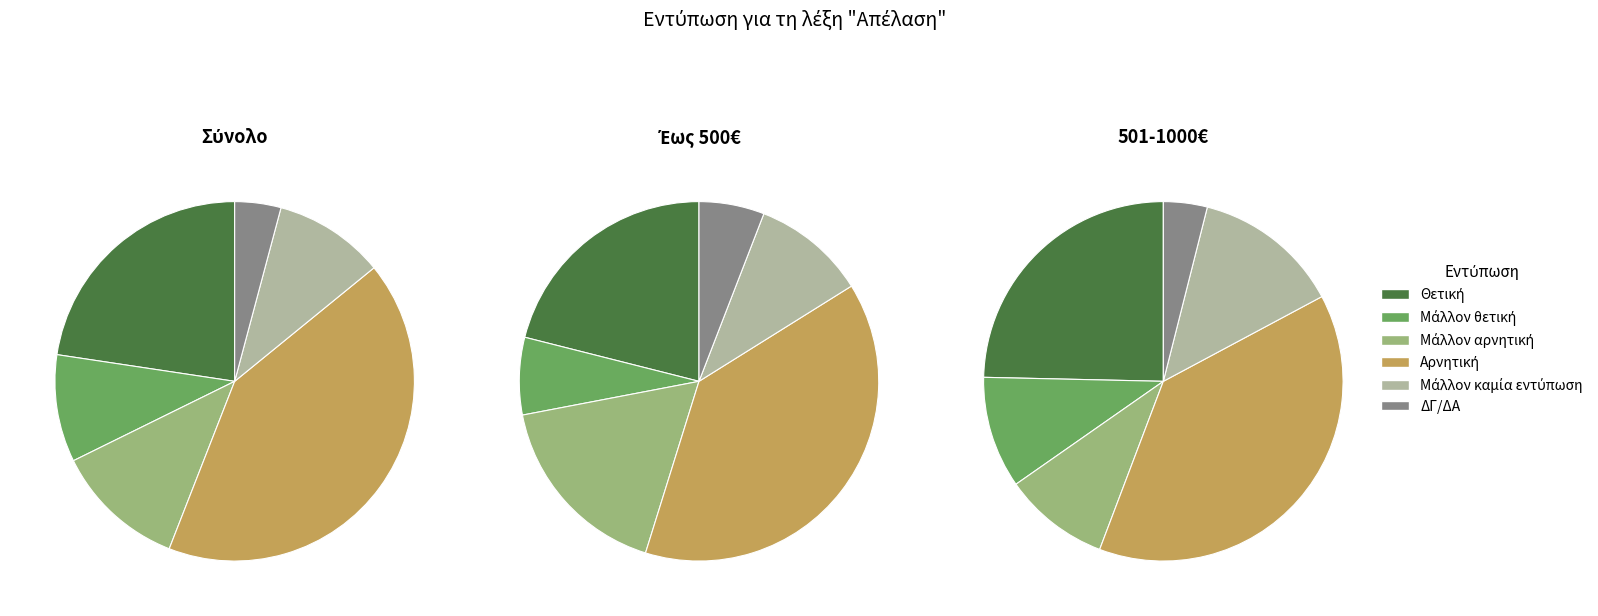

Rank the categories by 501-1000€ value from highest to lowest.

Αρνητική, Θετική, Μάλλον καμία εντύπωση, Μάλλον θετική, Μάλλον αρνητική, ΔΓ/ΔΑ